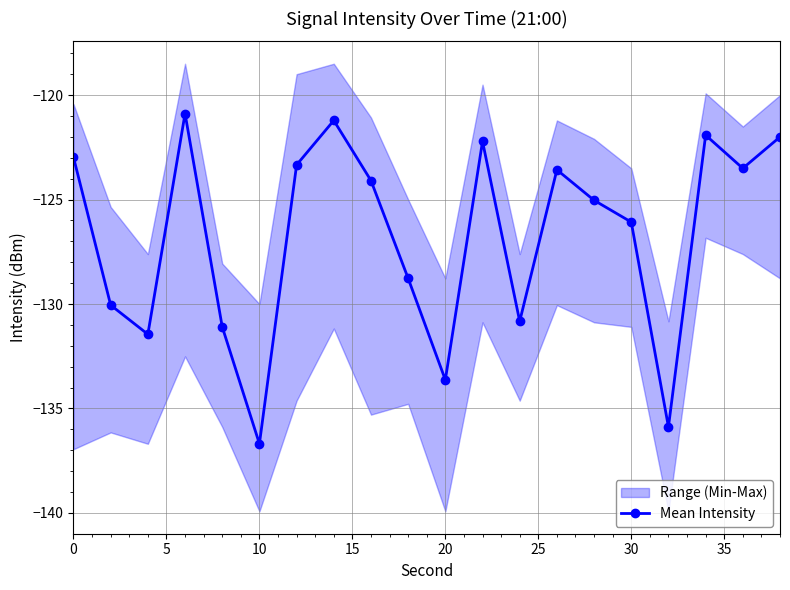

True or false: Mean Intensity has more than 0 points higher than both neighbors.

True